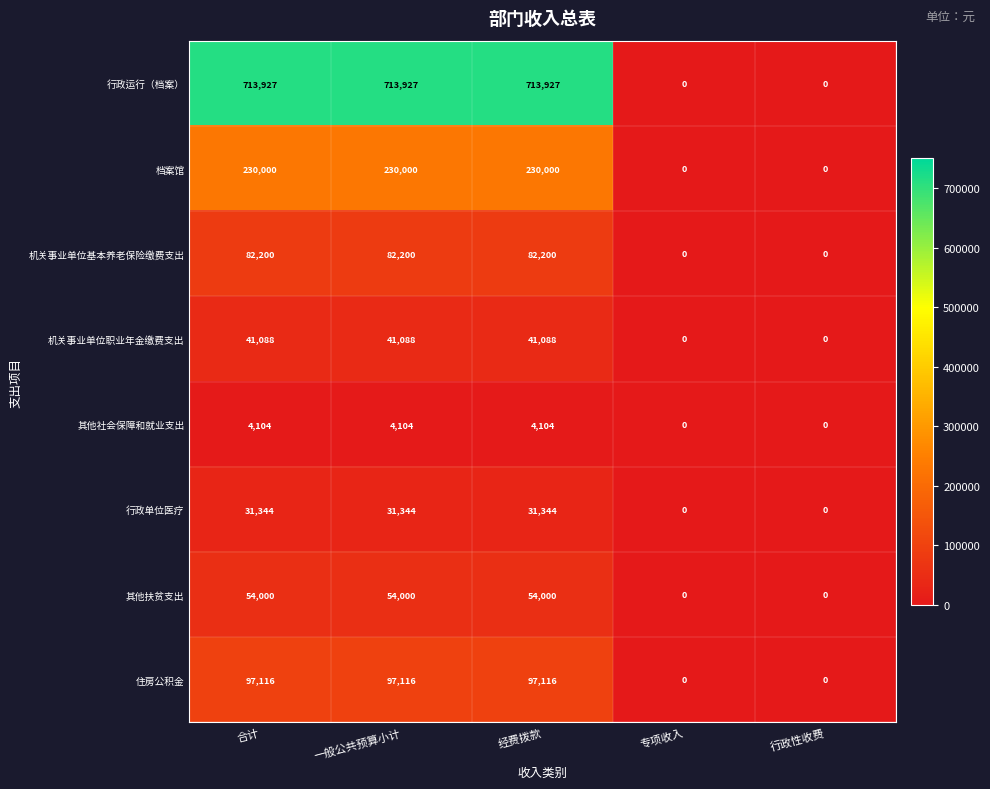

True or false: 行政单位医疗 has a value of 13794 at 行政性收费.

False